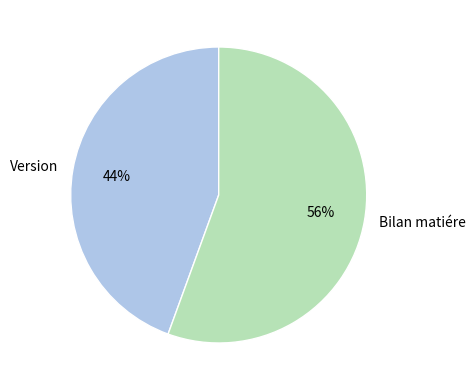

Between Version and Bilan matiére, which is larger?

Bilan matiére